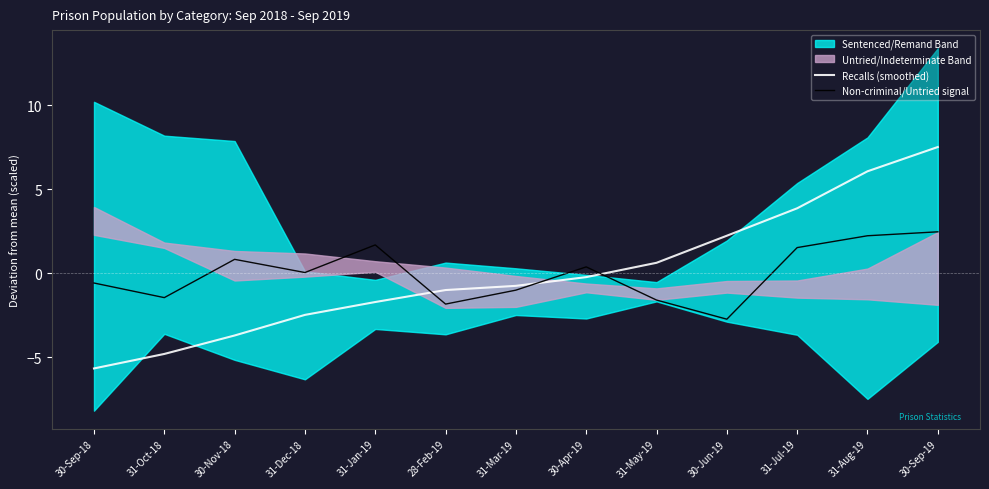

How many positive values does the Non-criminal/Untried signal series have?

7